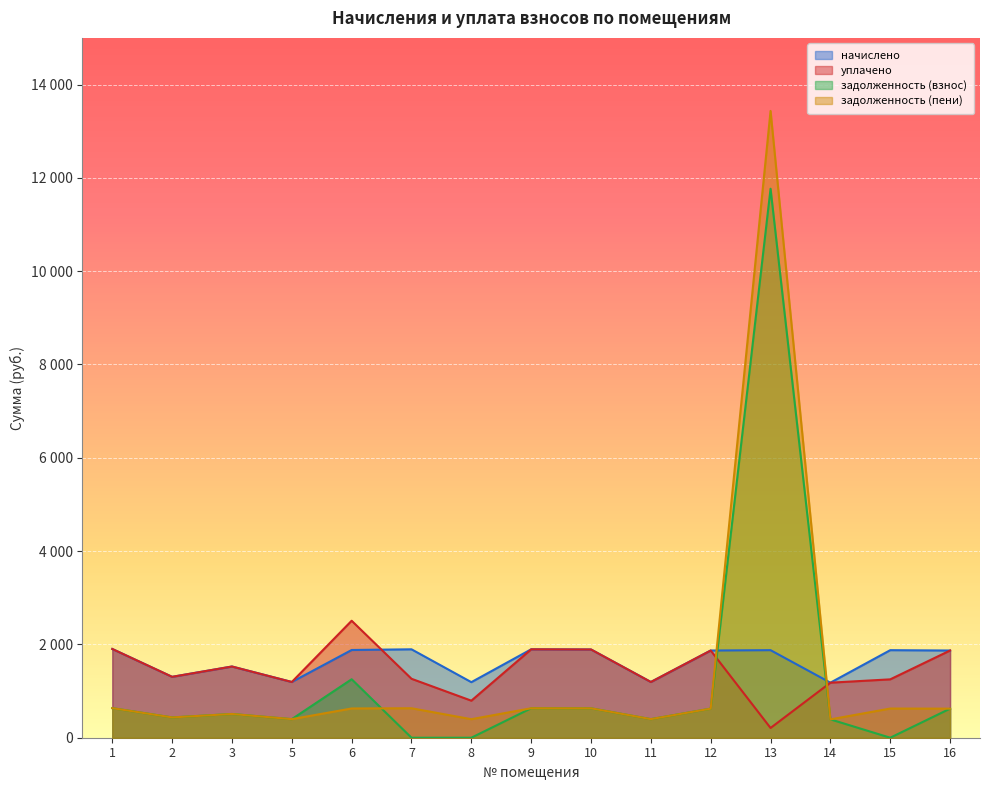

Reading left to right, transcribe all the data shown in this chart.

начислено: 1=1902.5	2=1305.2	3=1526.4	5=1194.6	6=1880.4	7=1895.1	8=1190.9	9=1895.1	10=1891.4	11=1194.6	12=1869.3	13=1876.7	14=1179.8	15=1876.7	16=1869.3
уплачено: 1=1902.5	2=1305.2	3=1526.4	5=1194.6	6=2507.2	7=1263.4	8=793.9	9=1895.1	10=1891.4	11=1194.6	12=1869.3	13=209.0	14=1179.8	15=1251.1	16=1869.3
задолженность (взнос): 1=634.2	2=435.1	3=508.8	5=398.2	6=1253.6	7=0.0	8=0.0	9=631.7	10=630.5	11=398.2	12=623.1	13=11766.7	14=393.3	15=0.0	16=623.1
задолженность (пени): 1=634.2	2=435.1	3=508.8	5=398.2	6=626.8	7=631.7	8=397.0	9=631.7	10=630.5	11=398.2	12=623.1	13=13434.4	14=393.3	15=625.6	16=623.1